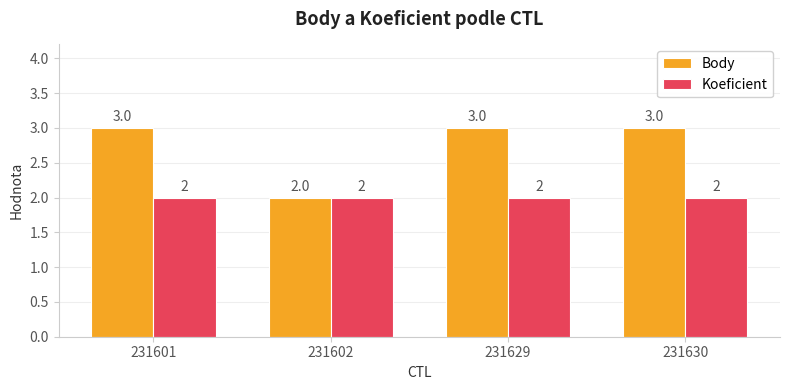

How many values in the Body series are below 3?

1